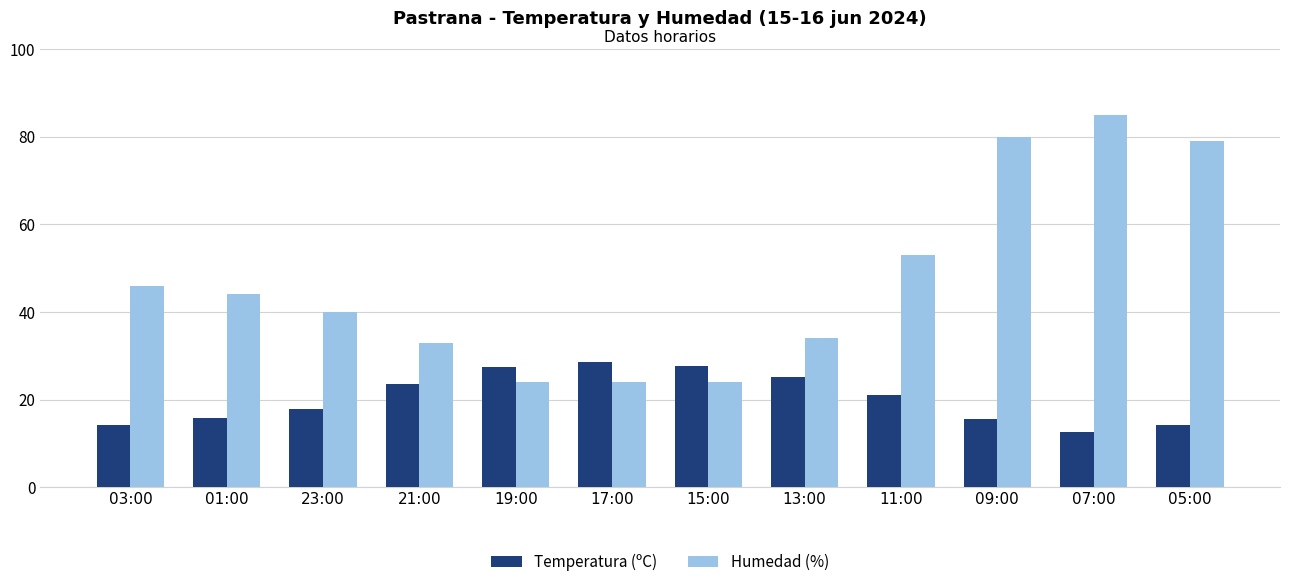

Which category has the highest value in the Temperatura (ºC) series?

17:00